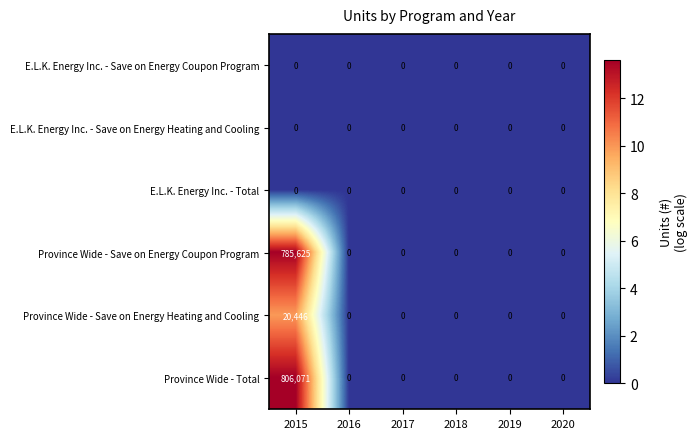

What is the maximum value shown in the chart?

806071